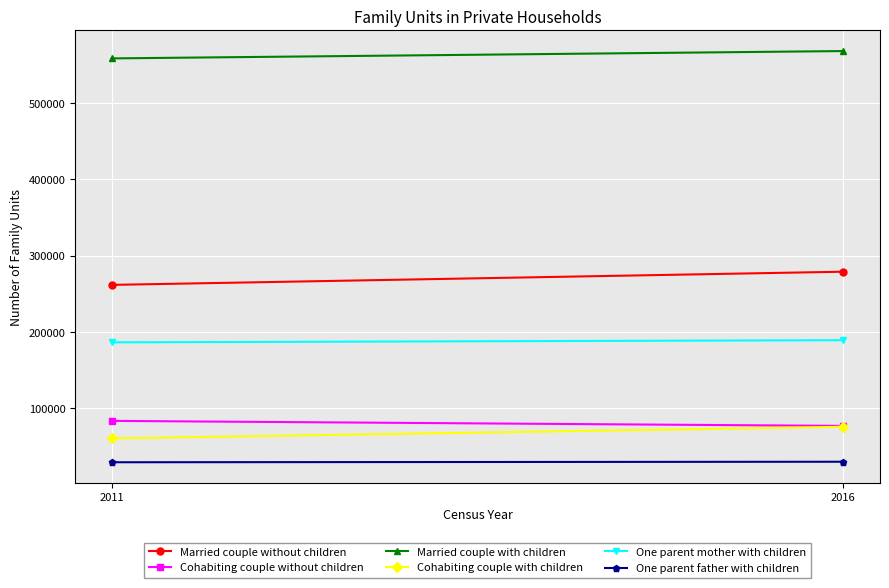

What is the value of the One parent mother with children point at the 2nd from the left?

189112